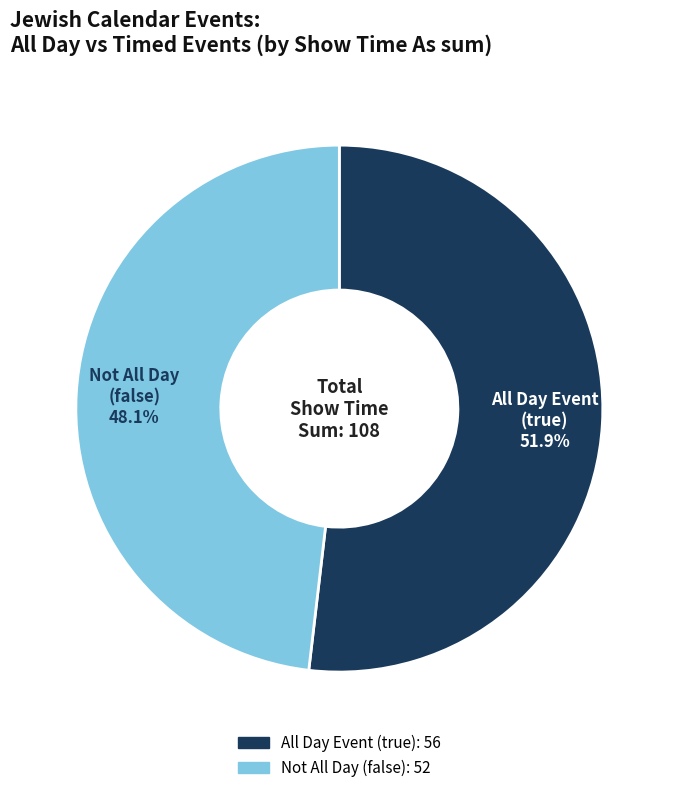

Is there any slice that represents more than half of the pie?

Yes